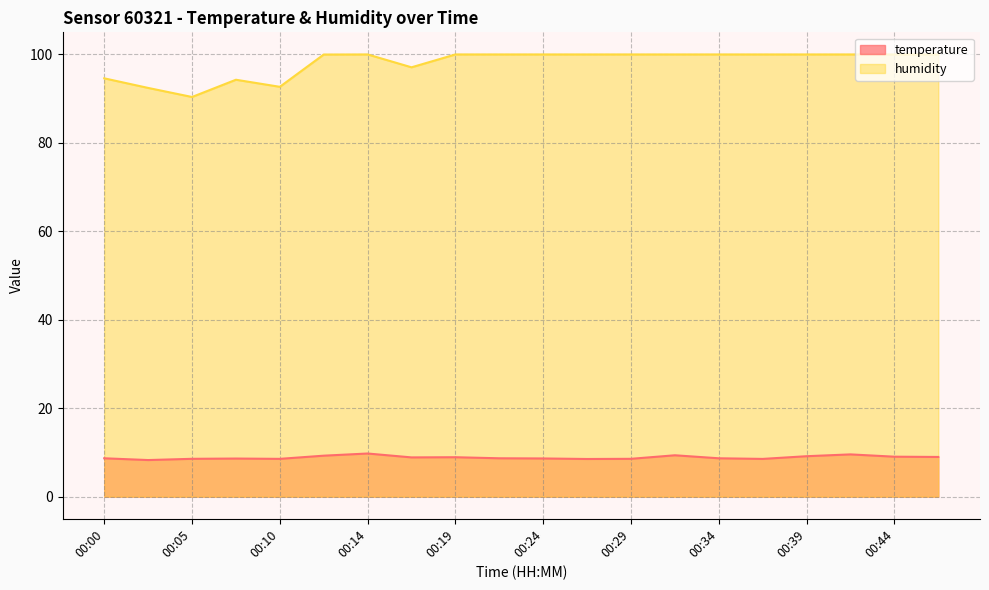

What is the minimum value shown in the chart?

8.3